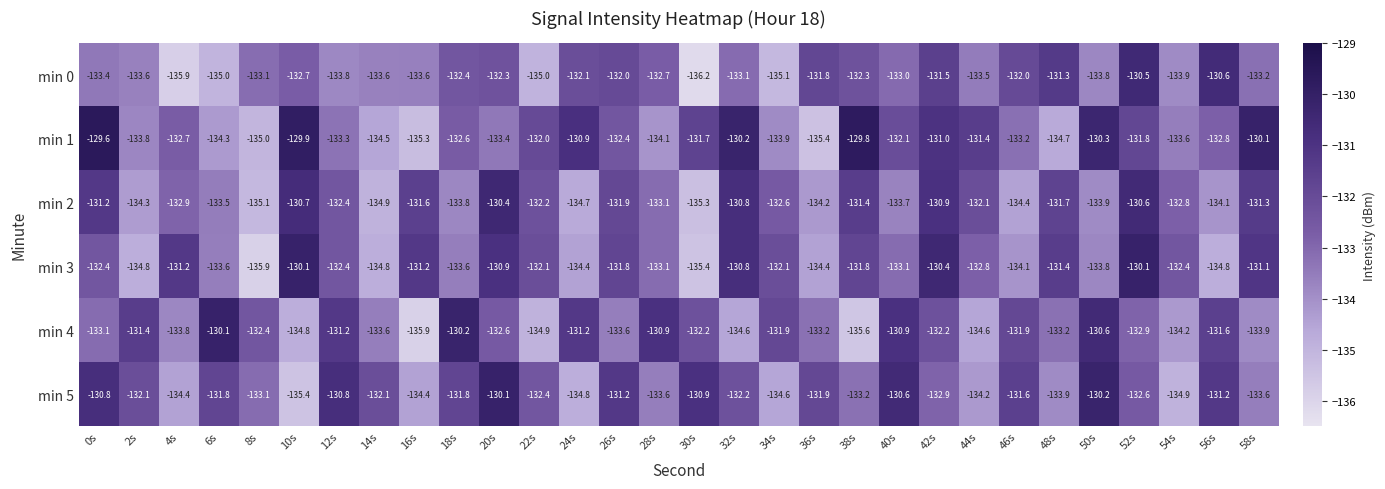

What is the average value of the min 4 series?

-132.8